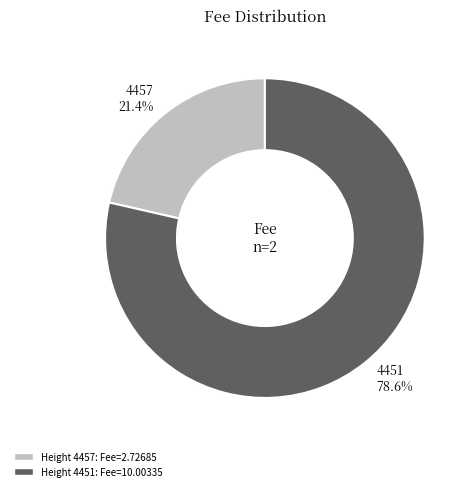

What portion of the pie excludes 4451?

21.4%